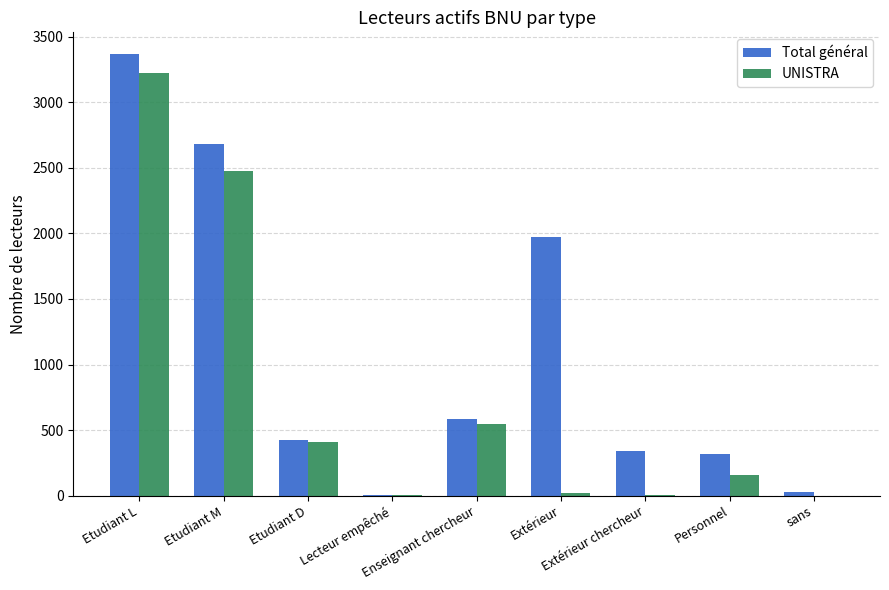

Which series has the widest spread of values?

Total général